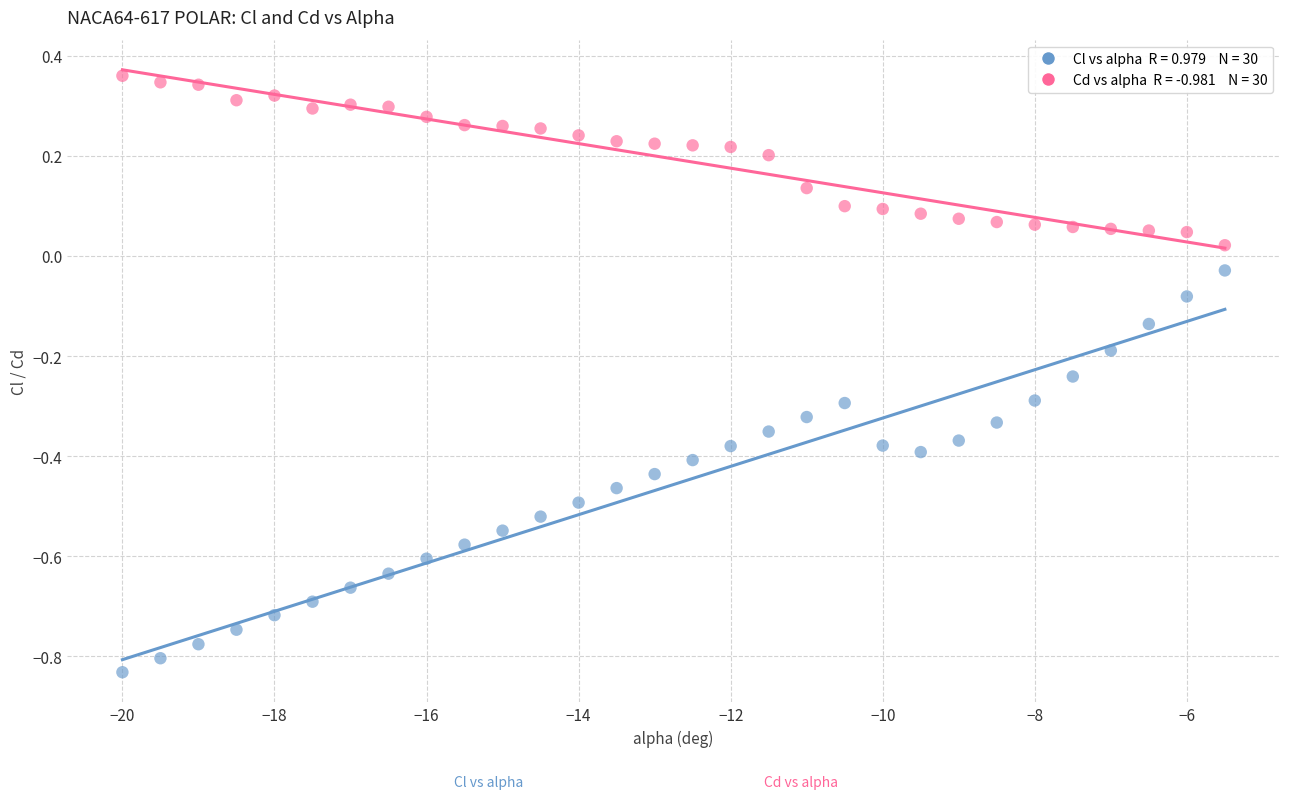

Across all data points, what is the range of Y values (max minus min)?

1.2